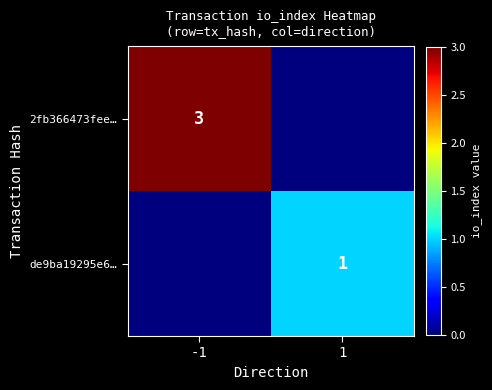

True or false: 2fb366473fee… has a value of 5 at -1.

False